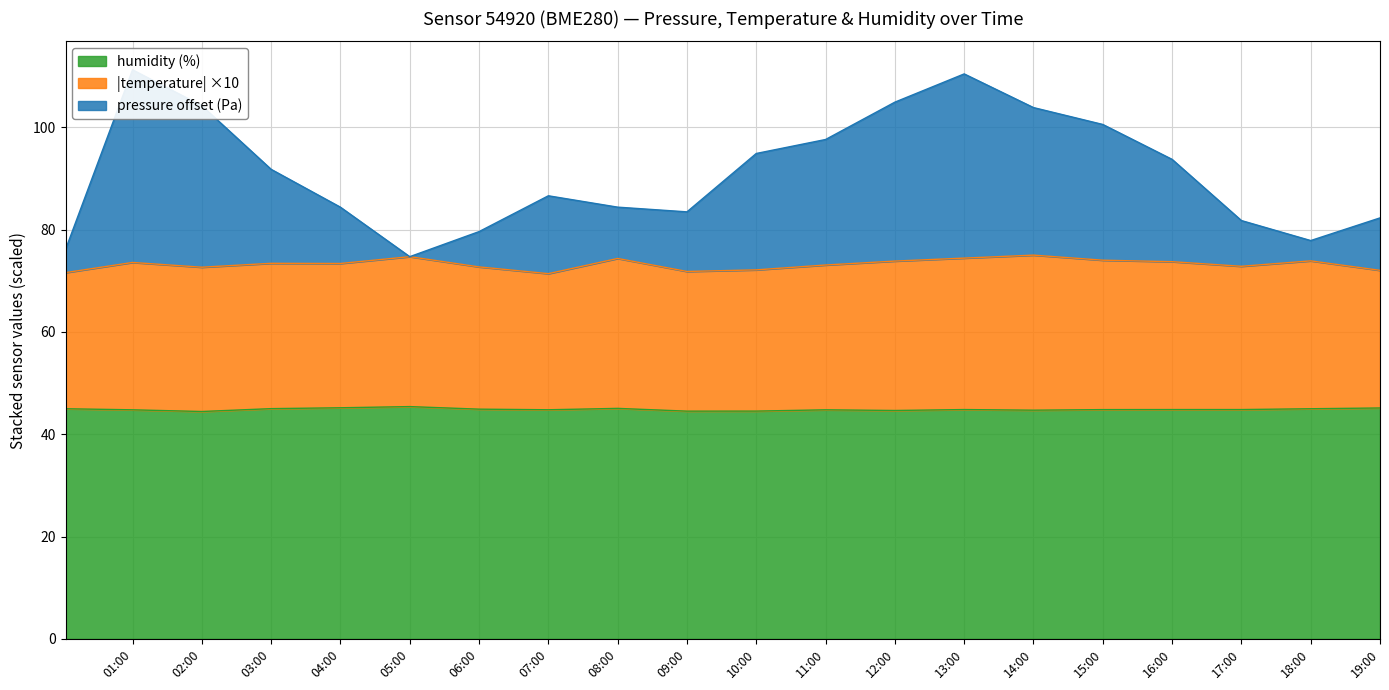

What position from the right is 19:00?

1